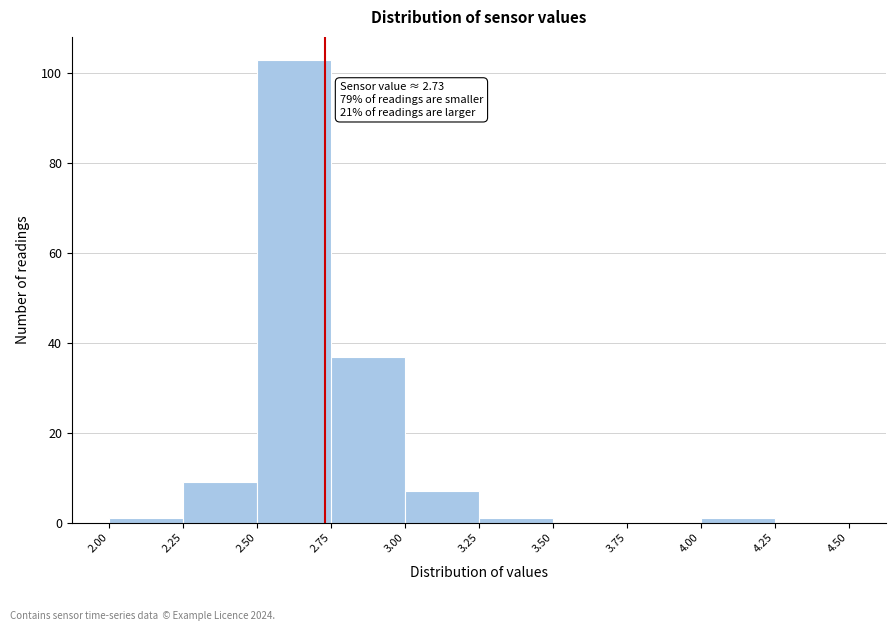

Over which range of the x-axis is the bar tallest?

2.50 to 2.75